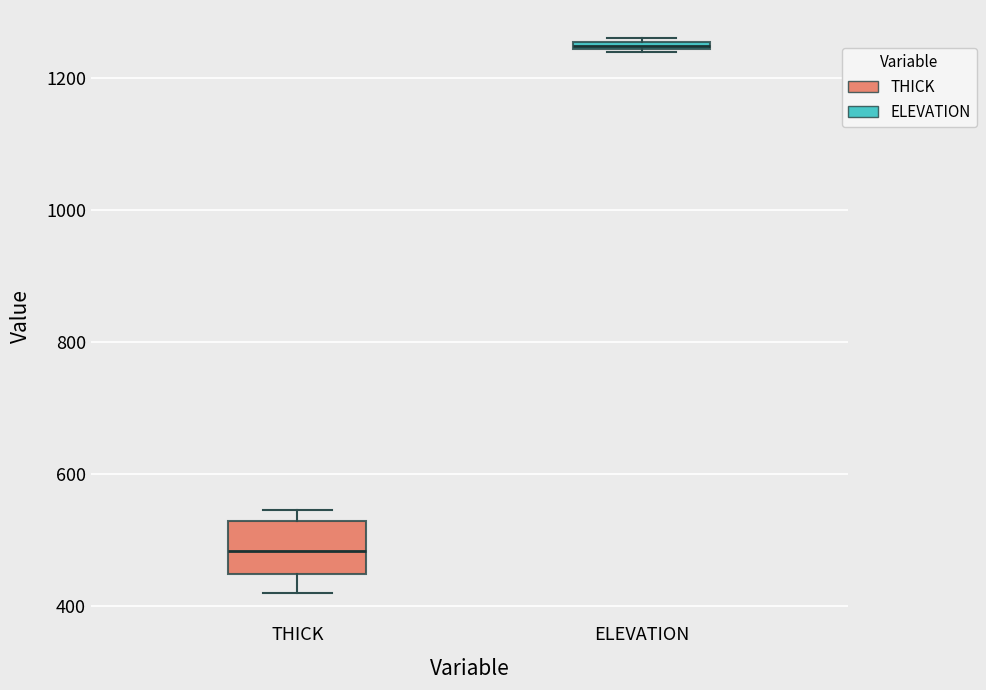

Which box is the tallest, from its lower edge to its upper edge?

THICK